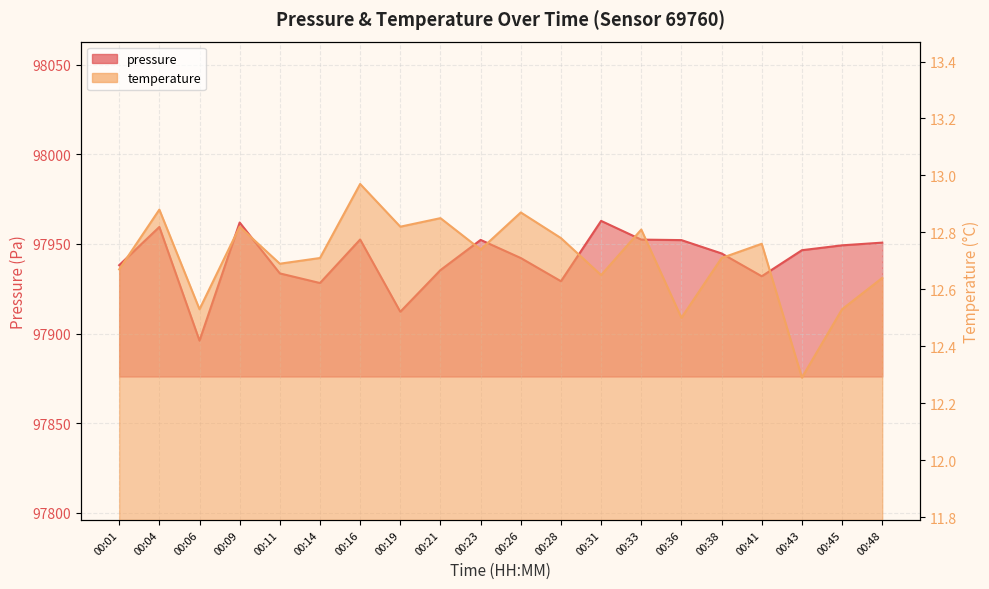

What are all the series names shown in the legend?

pressure, temperature